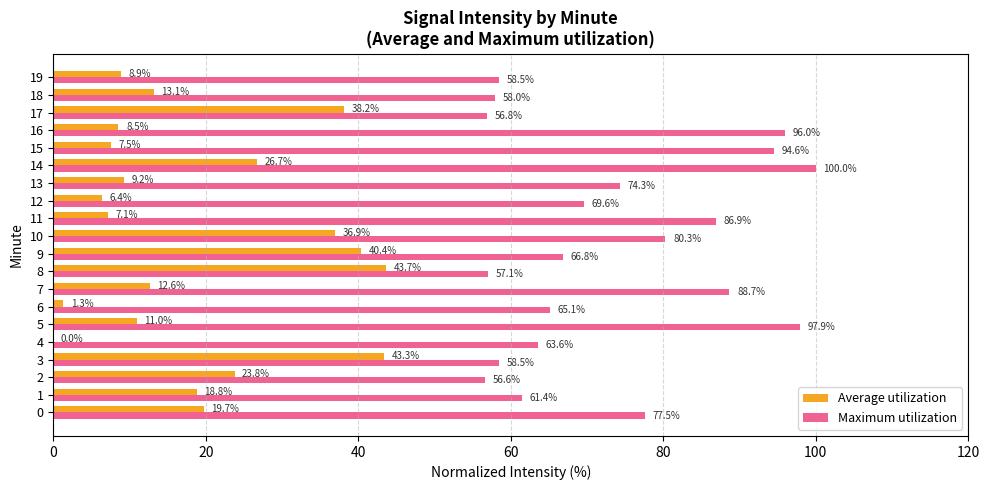

What is the total value across all series at 0?

97.3